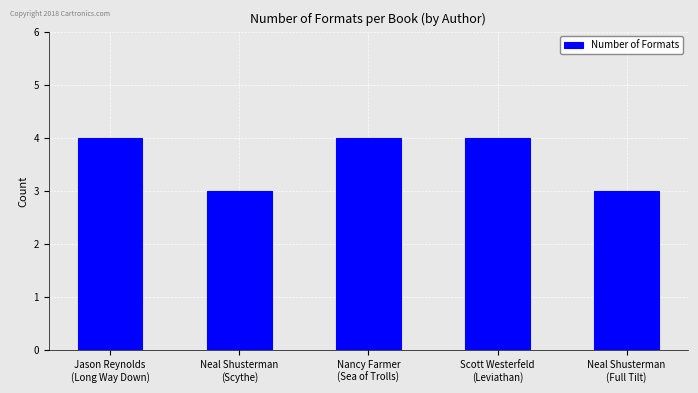

The chart shows a value of 3 at Neal Shusterman
(Full Tilt). True or false?

True